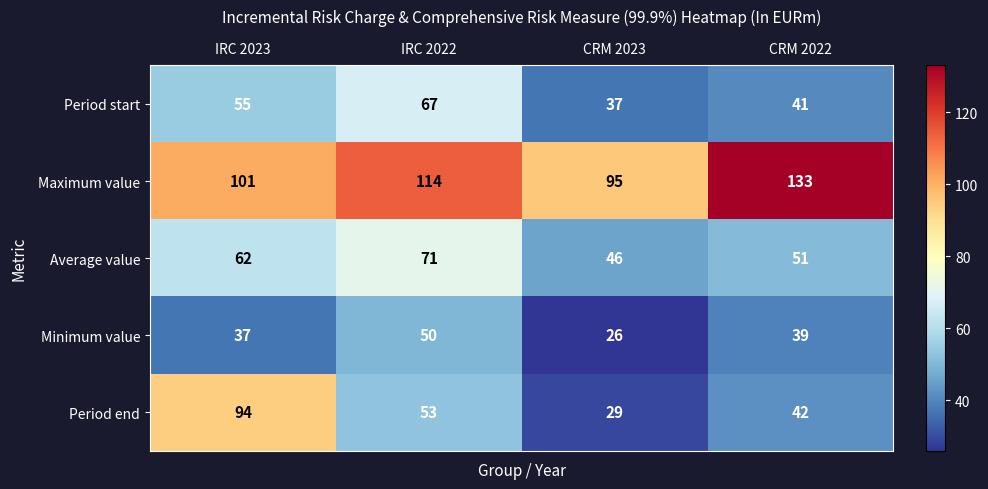

The value of Period end at CRM 2022 is 66. True or false?

False